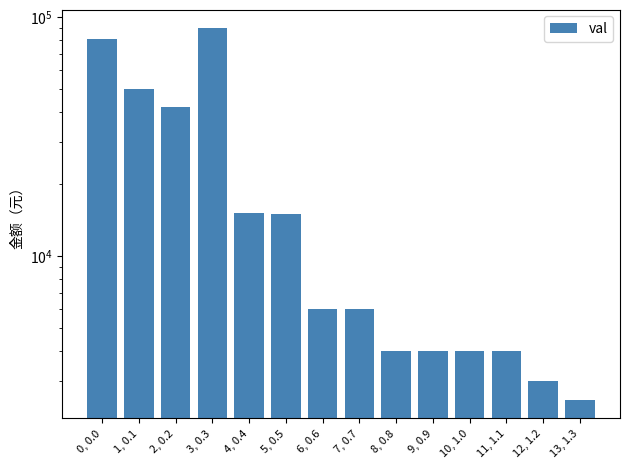

List the labels in order of value, largest first.

3, 0.3, 0, 0.0, 1, 0.1, 2, 0.2, 4, 0.4, 5, 0.5, 6, 0.6, 7, 0.7, 8, 0.8, 9, 0.9, 10, 1.0, 11, 1.1, 12, 1.2, 13, 1.3